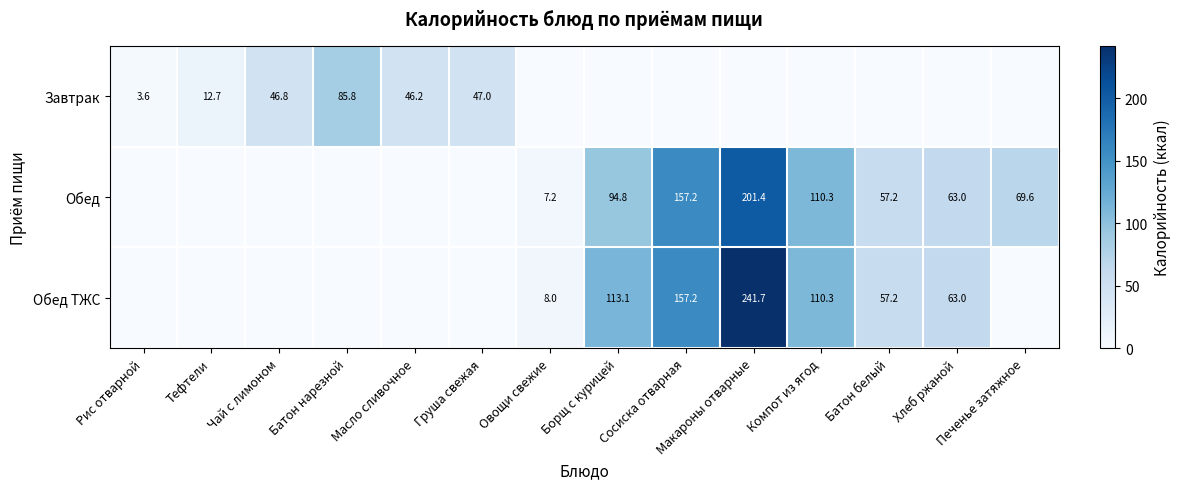

The Обед series shows 94.8 at Борщ с курицей. True or false?

True